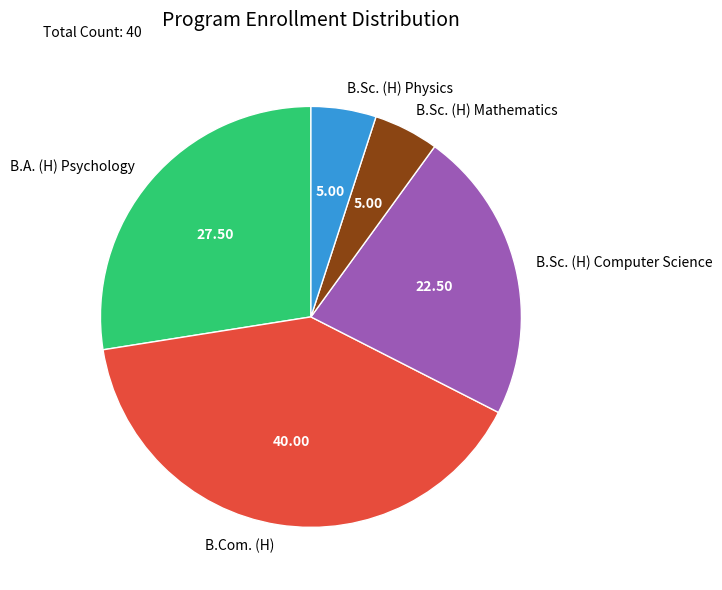

True or false: B.A. (H) Psychology accounts for 28% of the total.

True